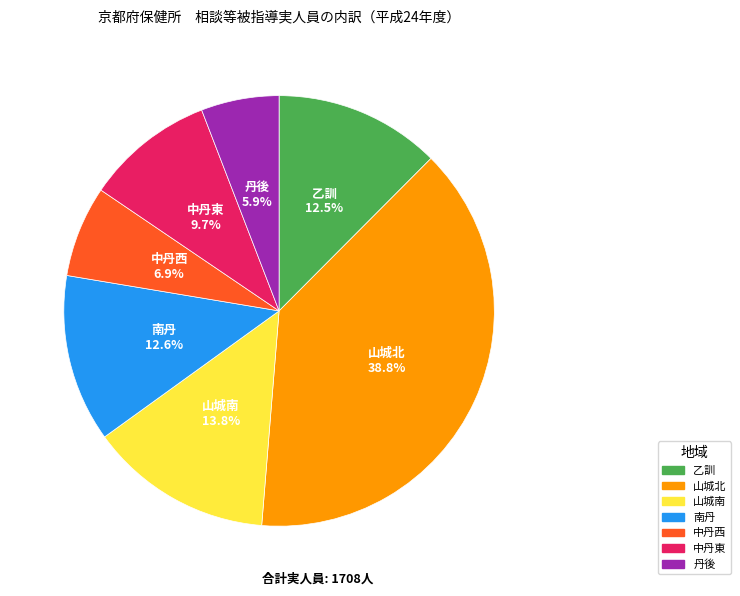

How many segments does this pie chart have?

7